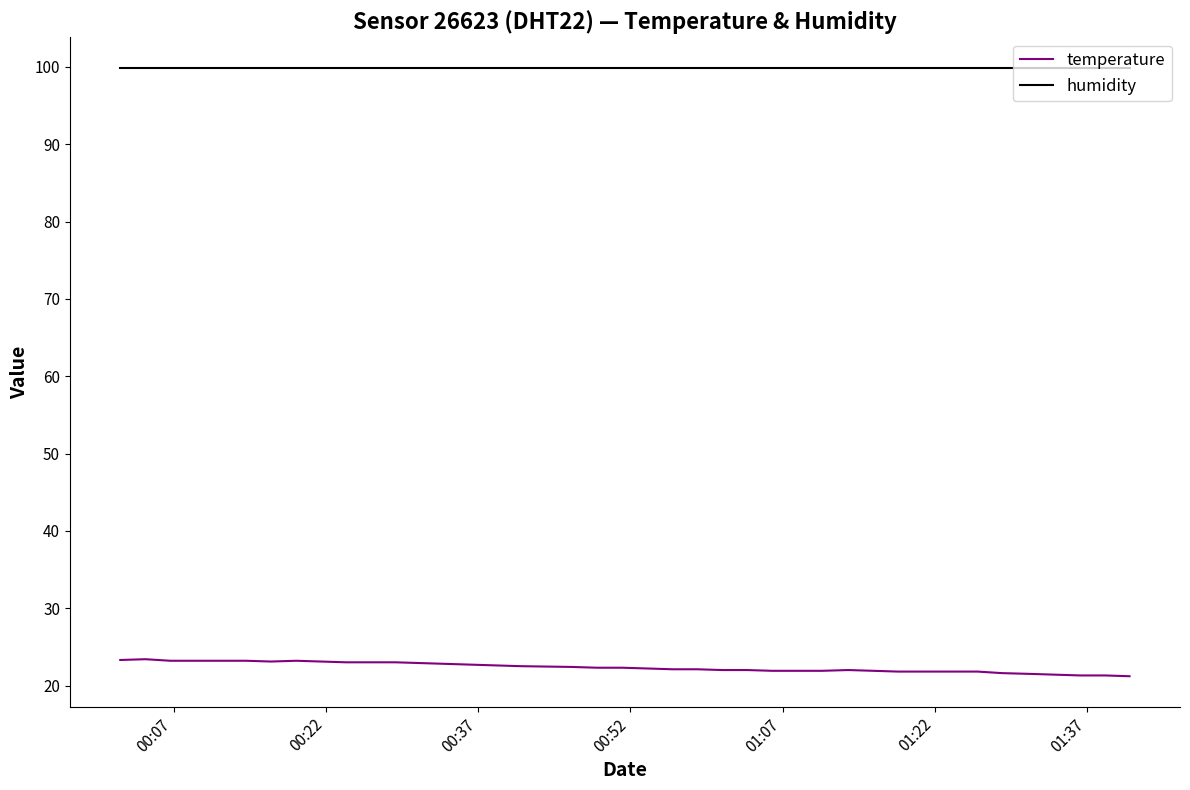

Does the chart display data point markers on the line(s)?

No